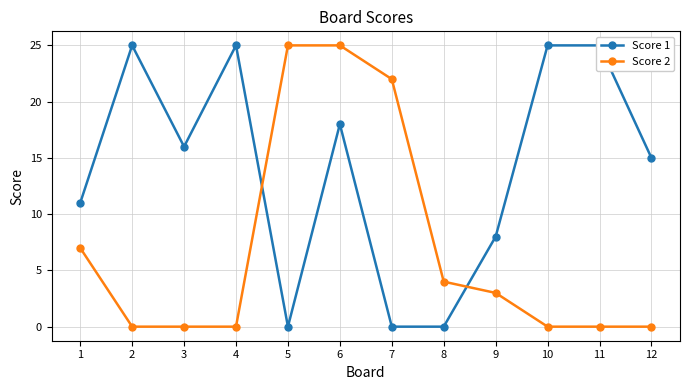

How many values in the Score 2 series are below 3?

6